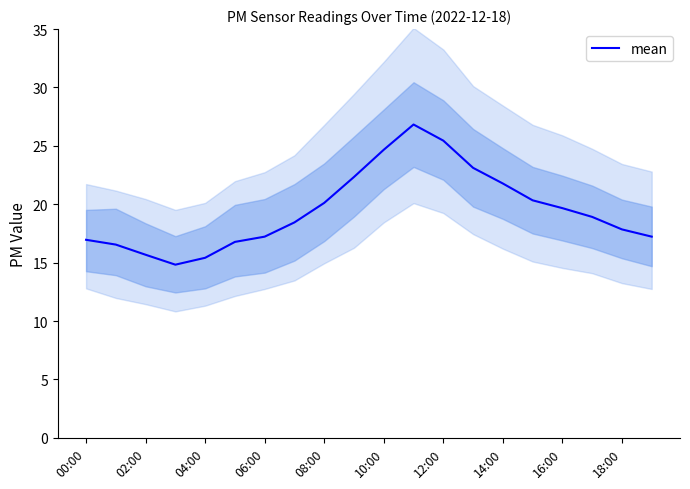

The value of mean at 18:00 is 17.9. True or false?

True